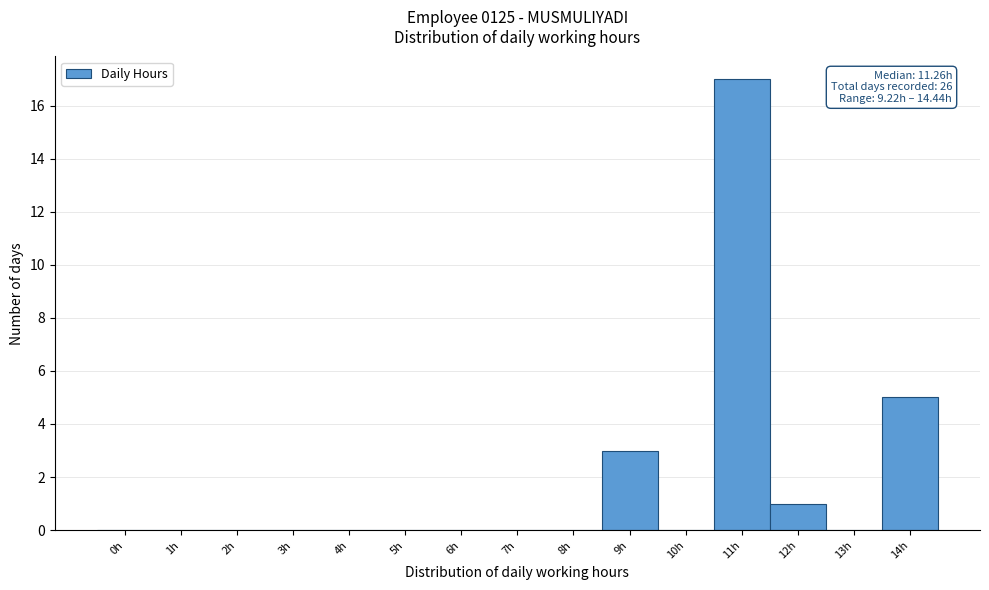

Reading right to left, extract all data points from this chart.

14h=5	13h=0	12h=1	11h=17	10h=0	9h=3	8h=0	7h=0	6h=0	5h=0	4h=0	3h=0	2h=0	1h=0	0h=0